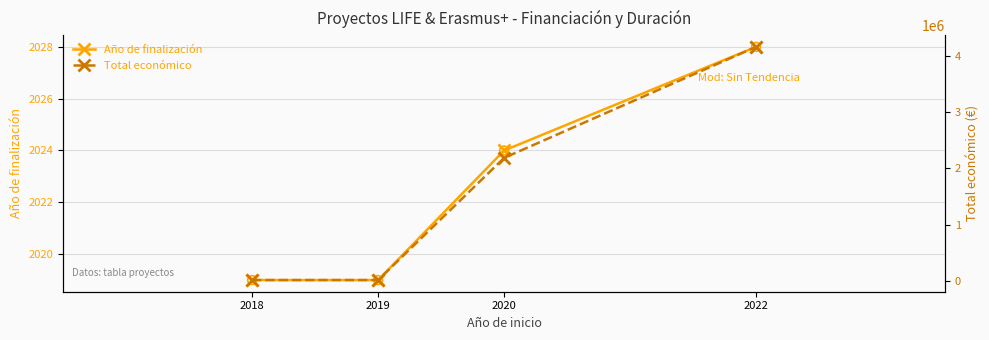

What are all the series names shown in the legend?

Año de finalización, Total económico